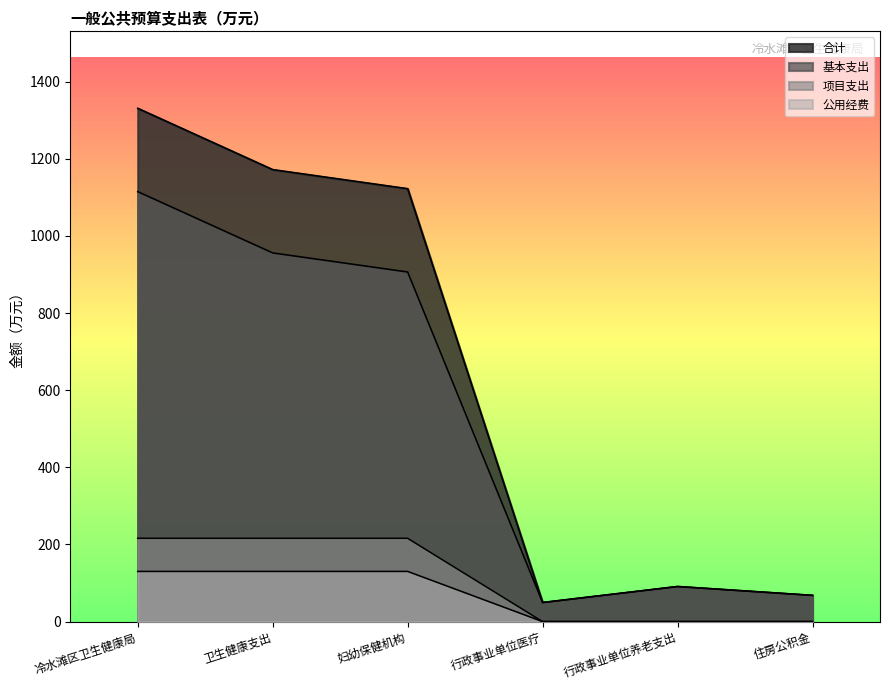

Rank the series at 行政事业单位养老支出 from lowest to highest value.

项目支出, 公用经费, 合计, 基本支出